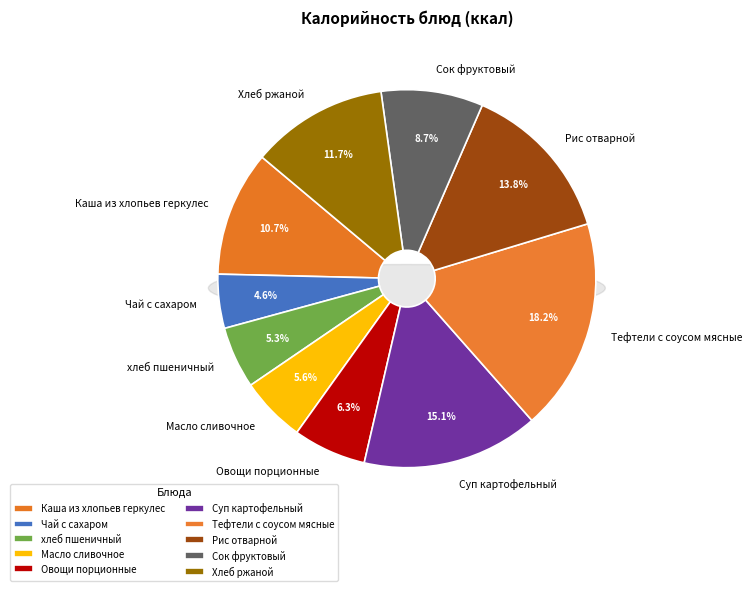

Which has a higher value, Масло сливочное or Хлеб ржаной?

Хлеб ржаной